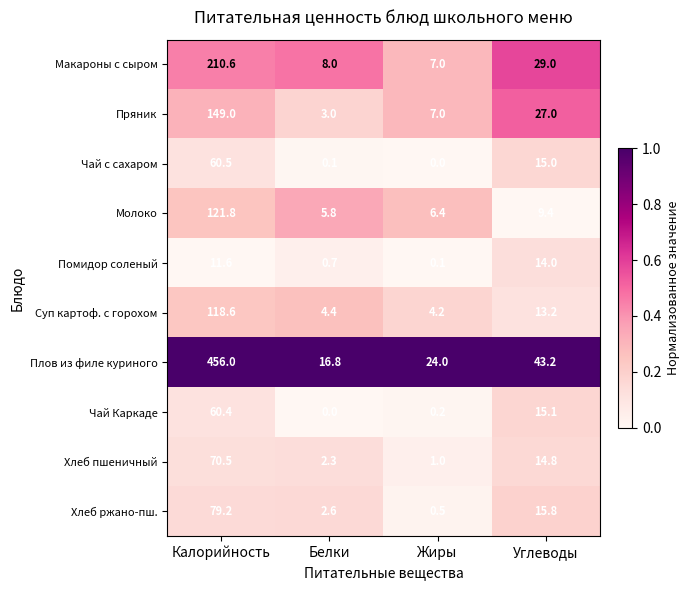

Which series has the largest range (max minus min)?

Плов из филе куриного